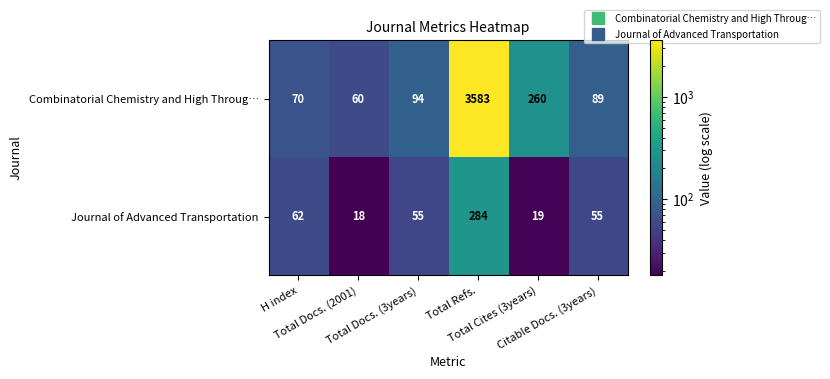

What is the minimum value for Journal of Advanced Transportation?

18